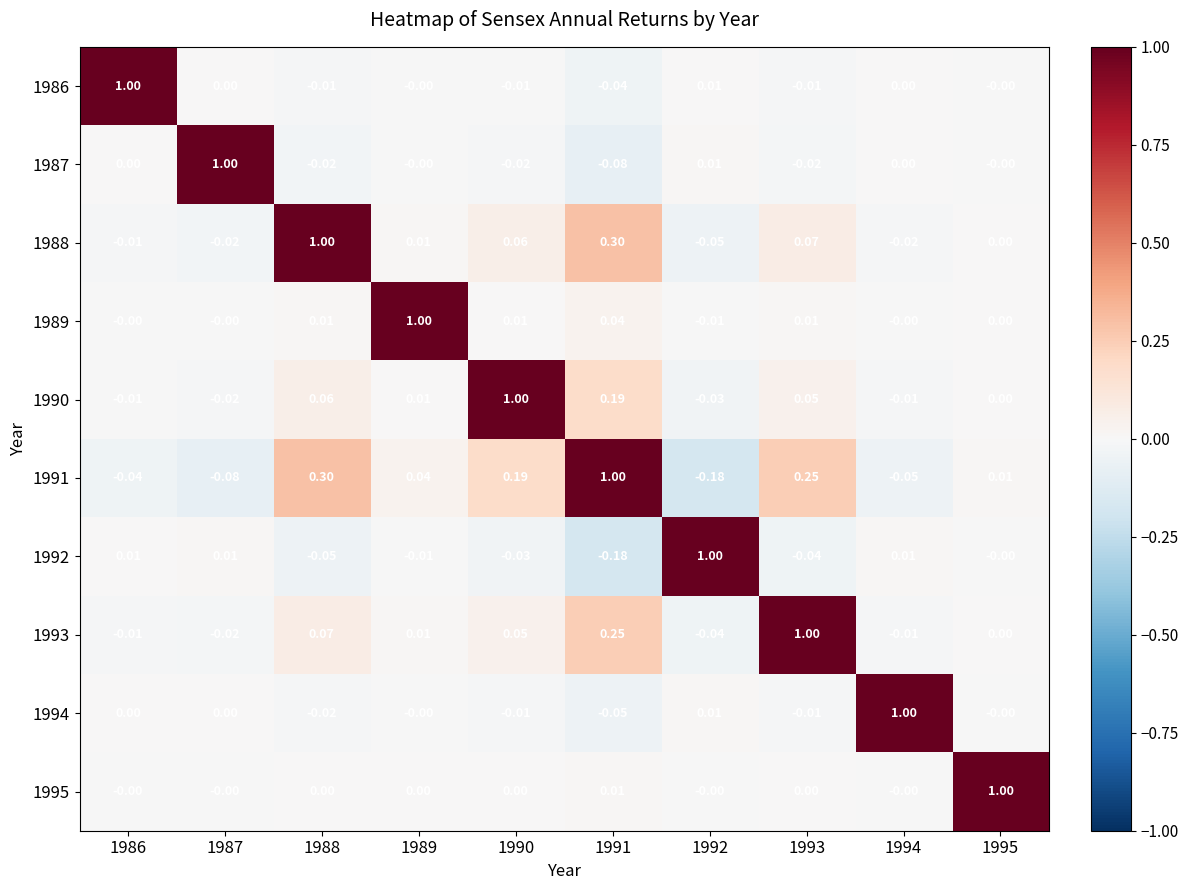

What is the difference between the highest and lowest values at 1990?

1.0